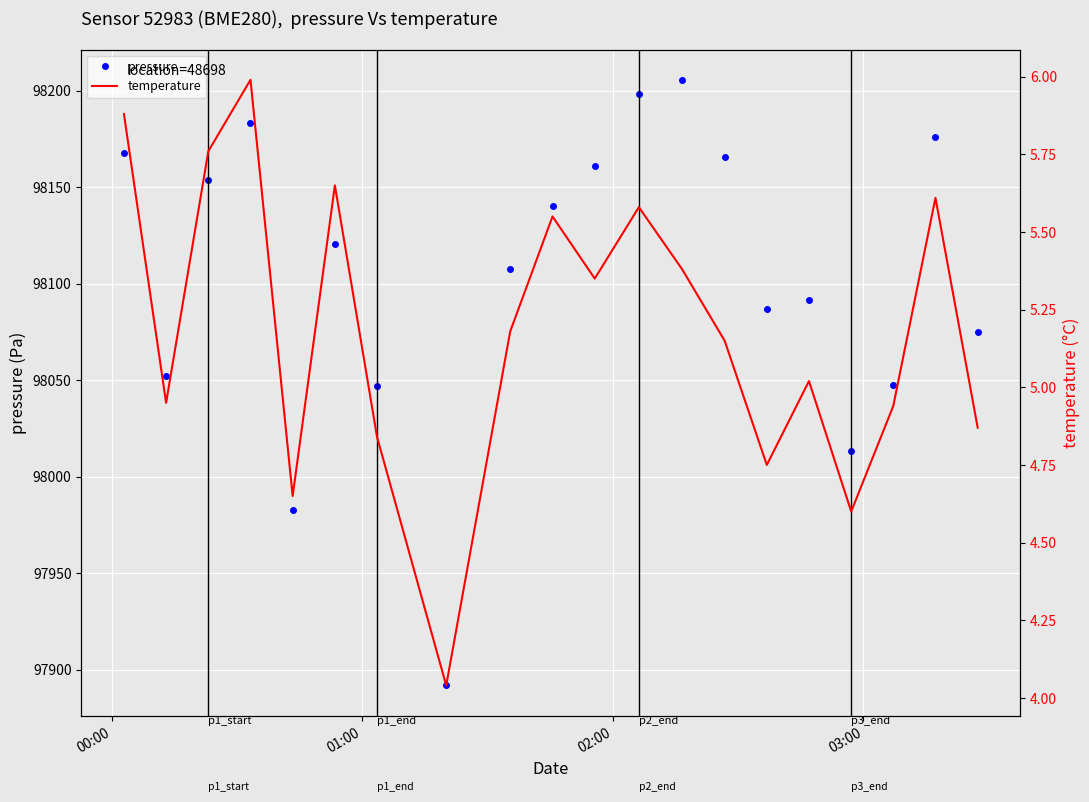

What is the value of the pressure point at the 5th from the left?

97982.6